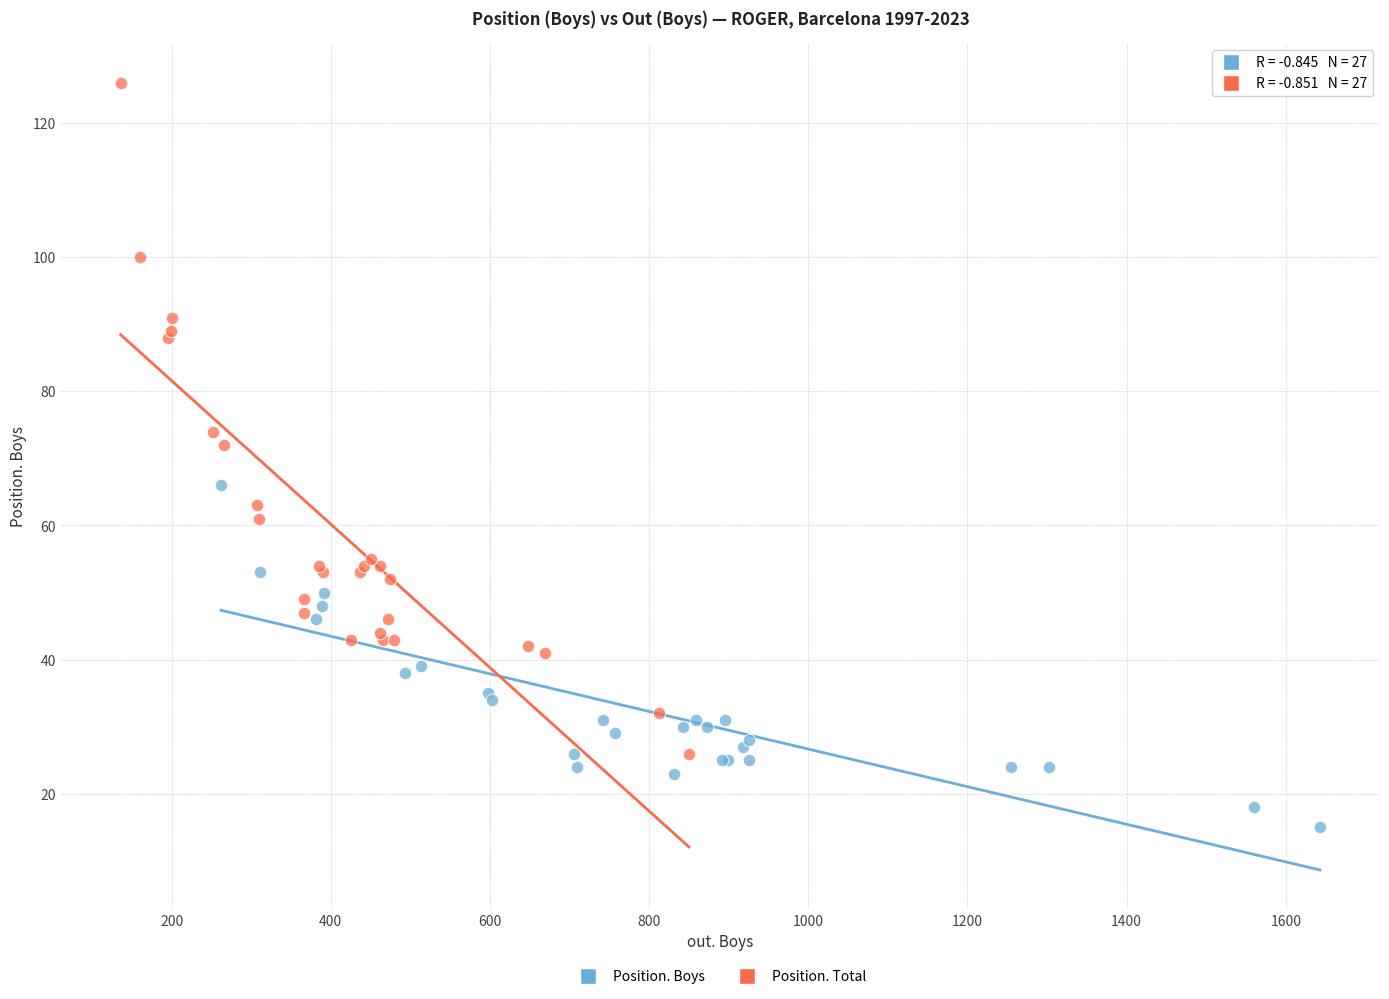

Which series reaches the maximum Y coordinate?

Position. Total